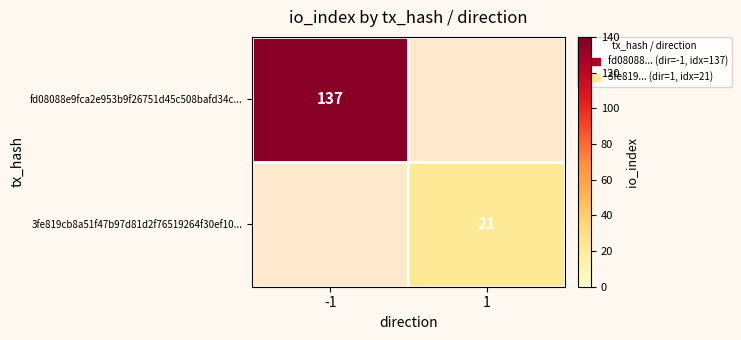

The value of 3fe819cb8a51f47b97d81d2f76519264f30ef10... at 1 is 34. True or false?

False